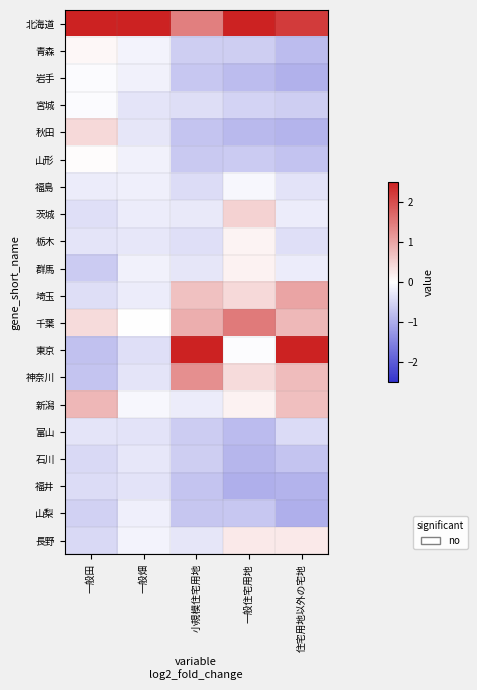

At which category does the chart reach its minimum across all series?

住宅用地以外の宅地